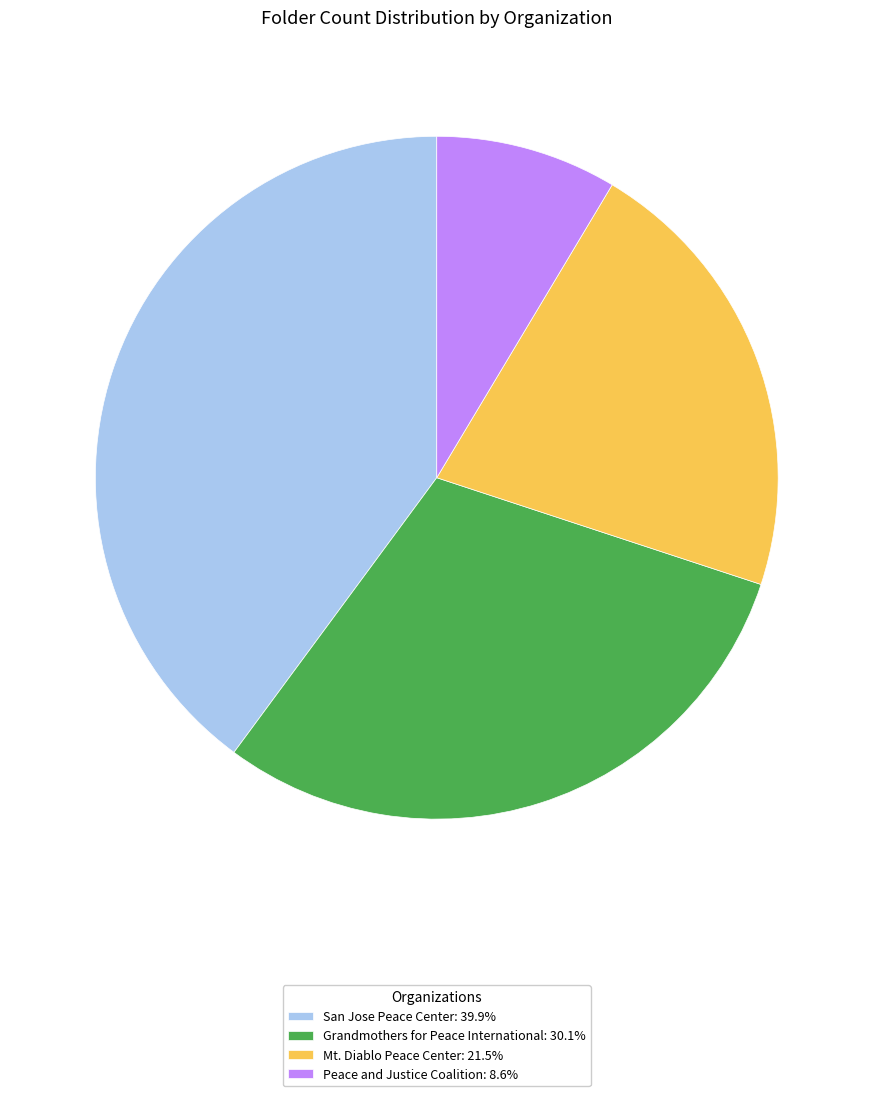

Do Grandmothers for Peace International: 30.1% and San Jose Peace Center: 39.9% together represent more than half of the pie?

Yes